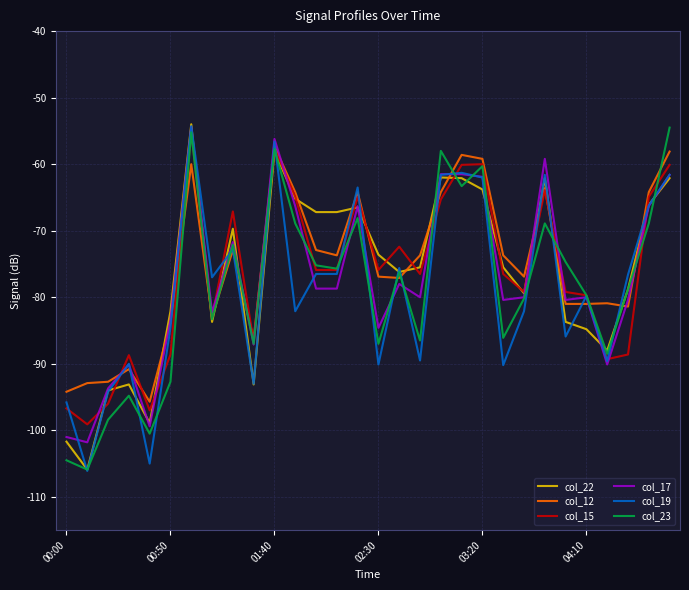

What is the maximum value for col_12?

-57.3